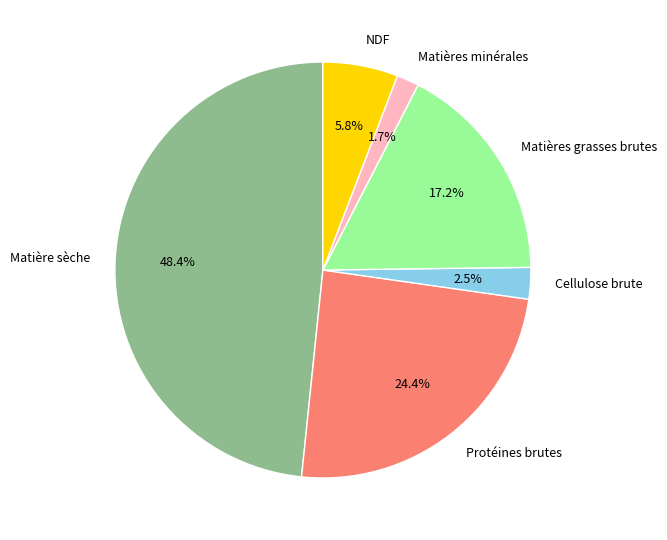

What percentage is the NDF slice, to the nearest percent?

6%